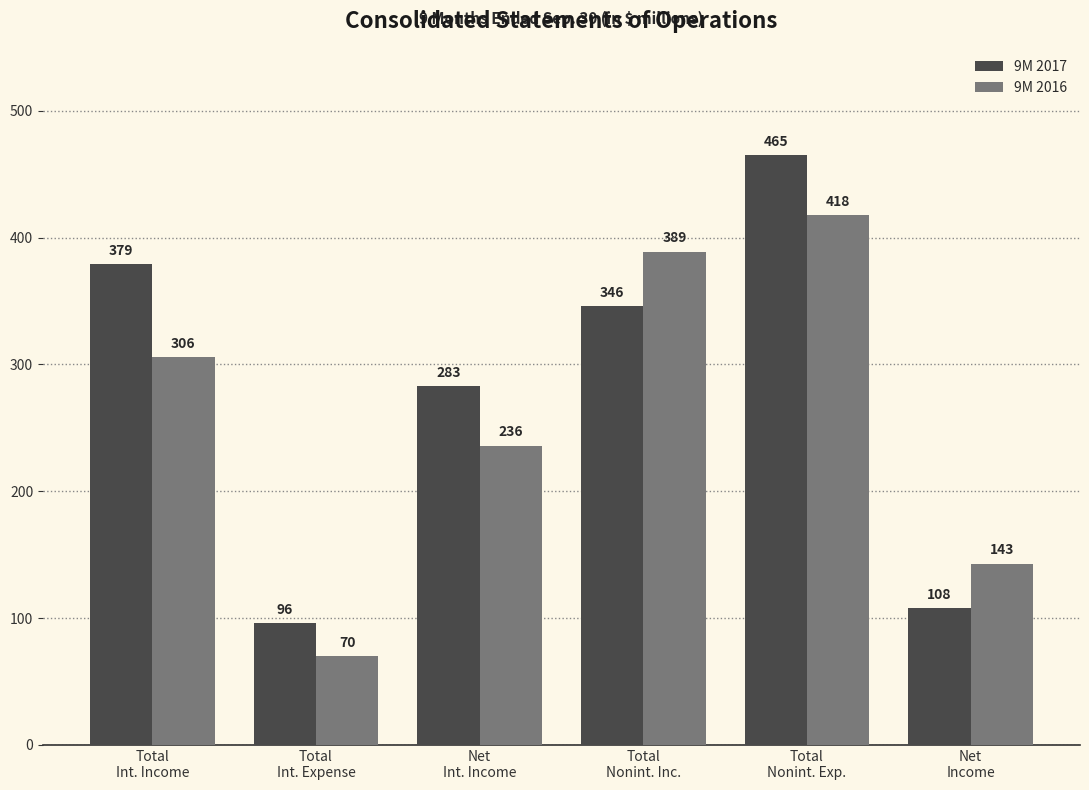

How many categories are shown in the chart?

6